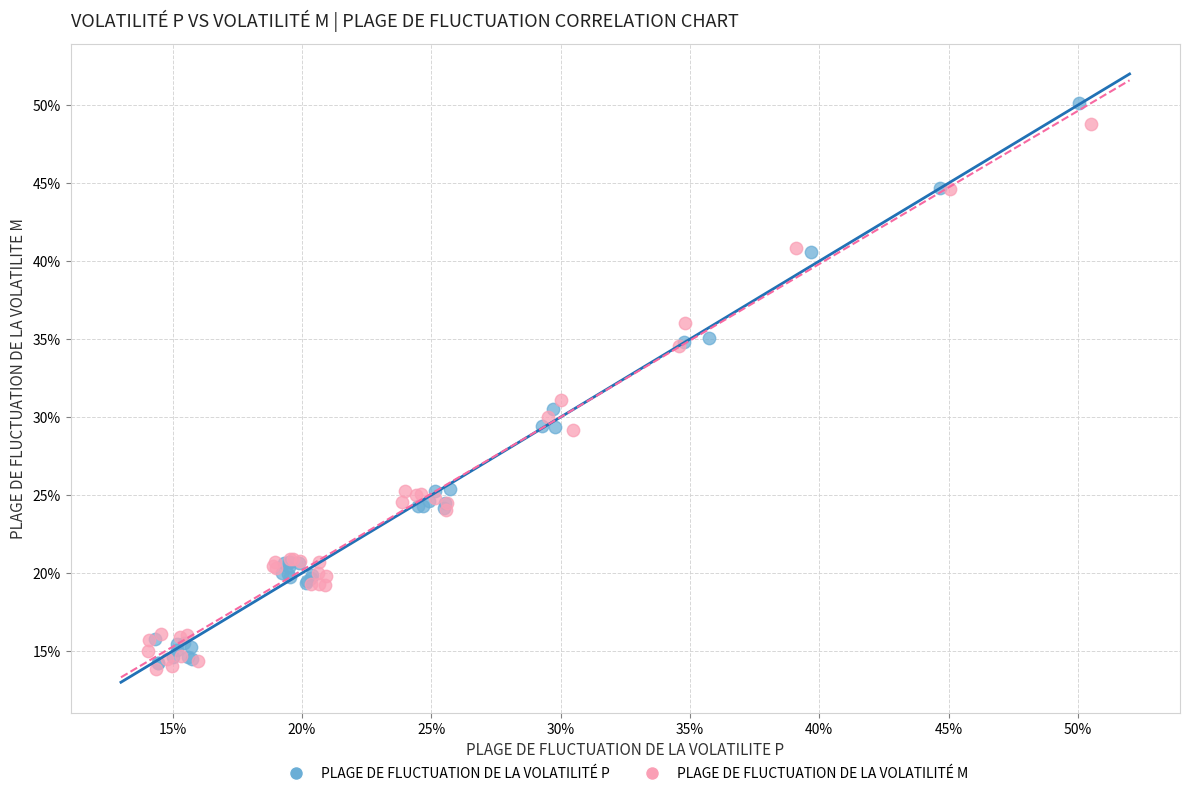

Which series has the widest spread of Y values?

PLAGE DE FLUCTUATION DE LA VOLATILITÉ P